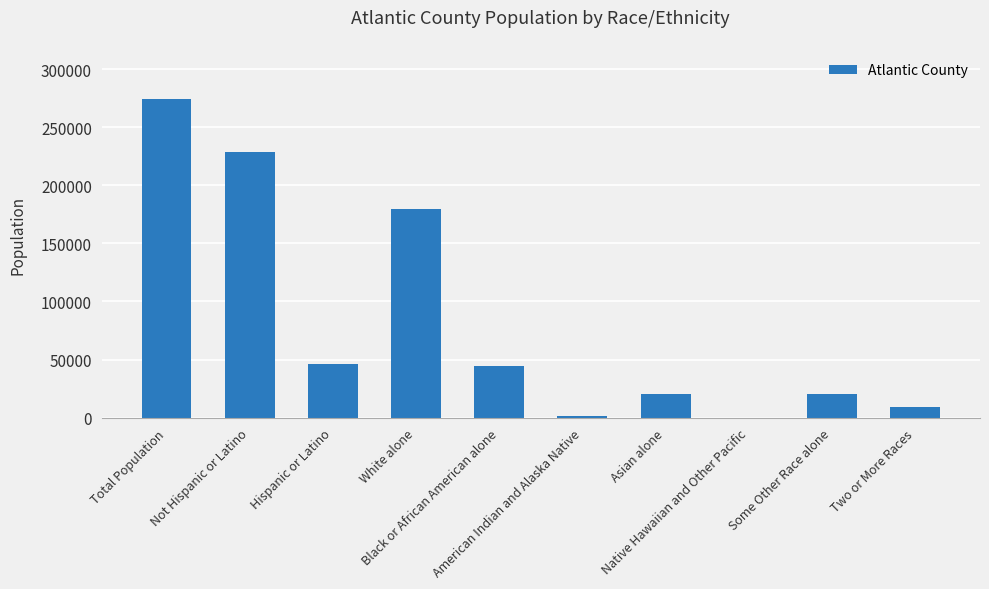

True or false: the data shows 179566 at White alone.

True